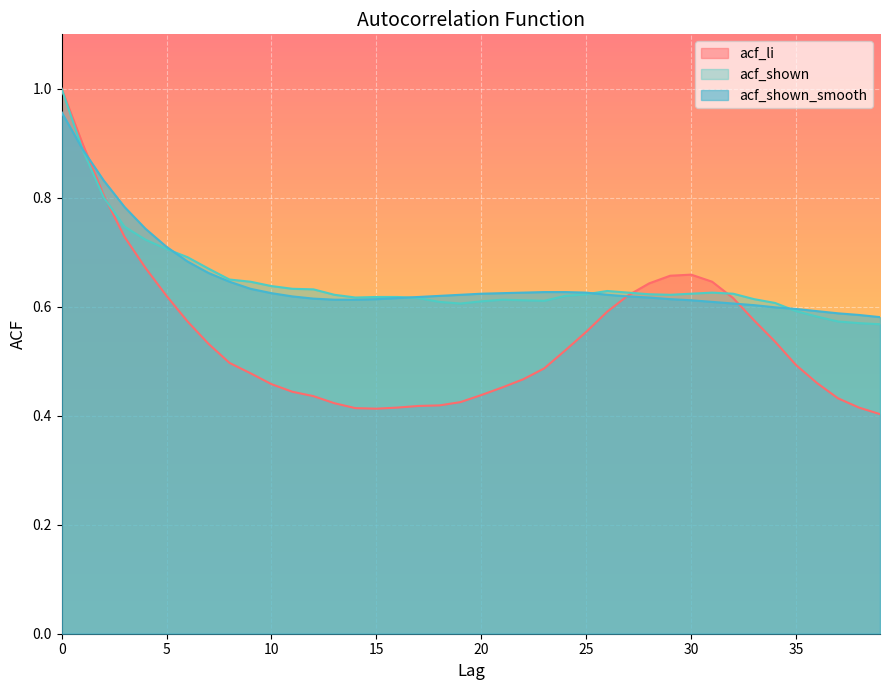

Between 21 and 37, which series saw the biggest shift?

acf_shown